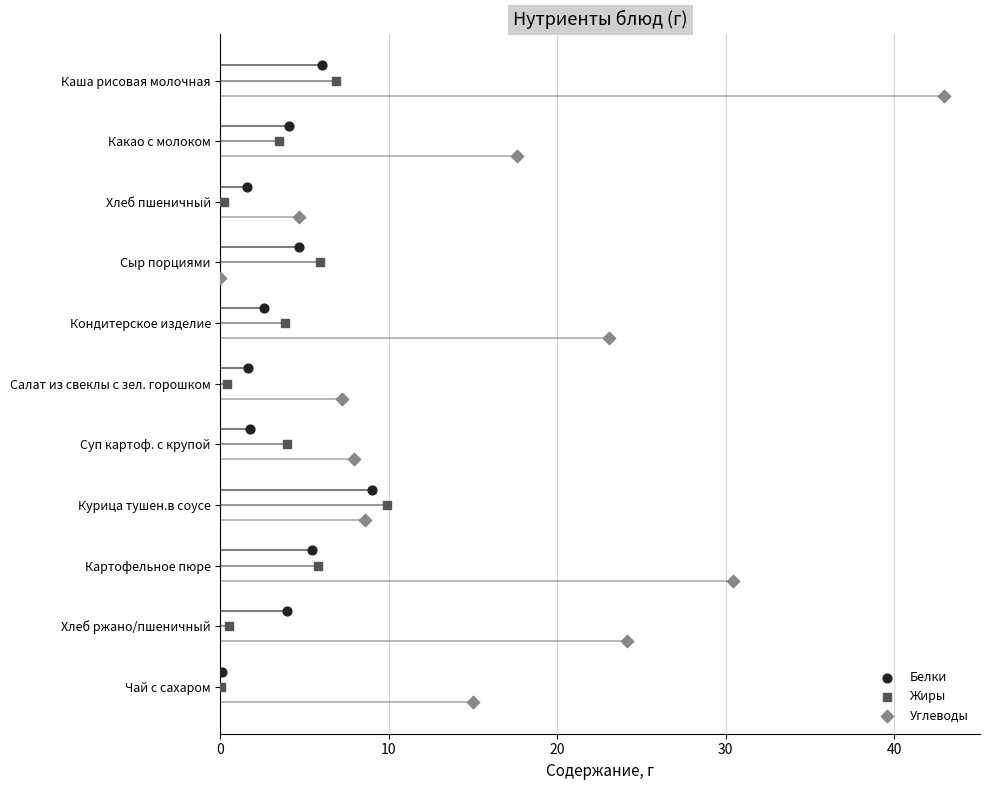

What are all the series names shown in the legend?

Белки, Жиры, Углеводы